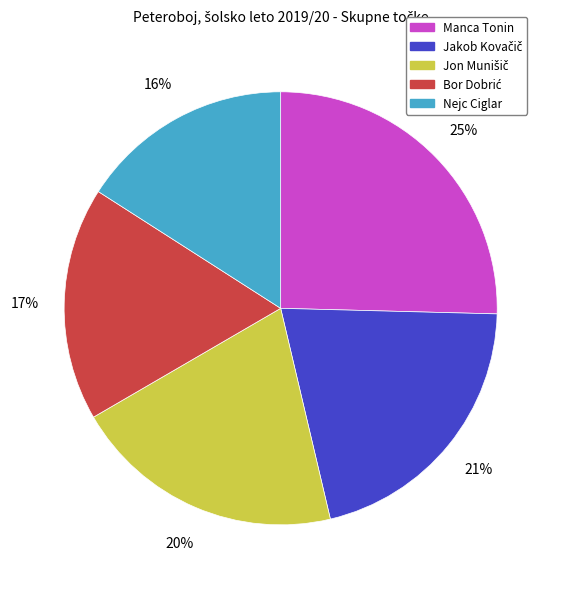

What is the largest slice in the pie chart?

Manca Tonin